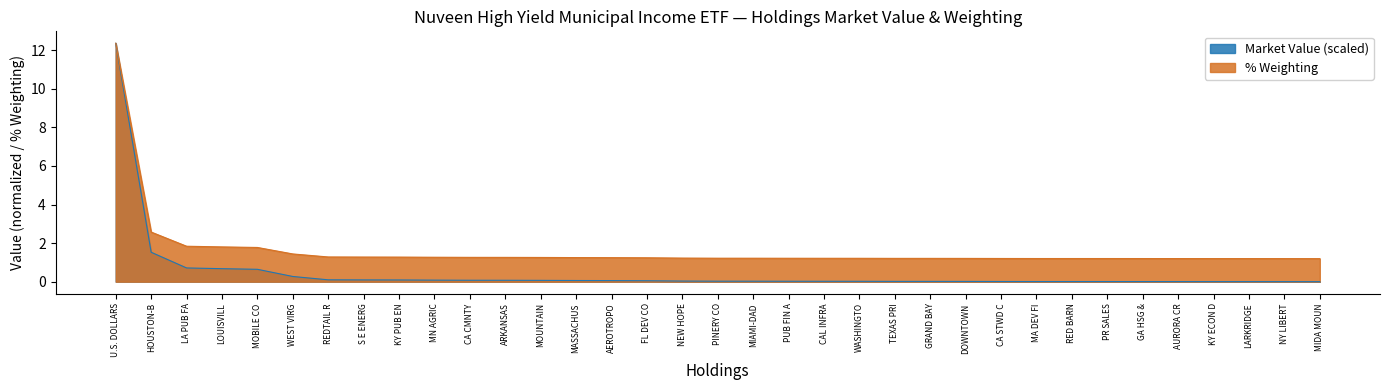

Which series has the largest total across all categories?

% Weighting